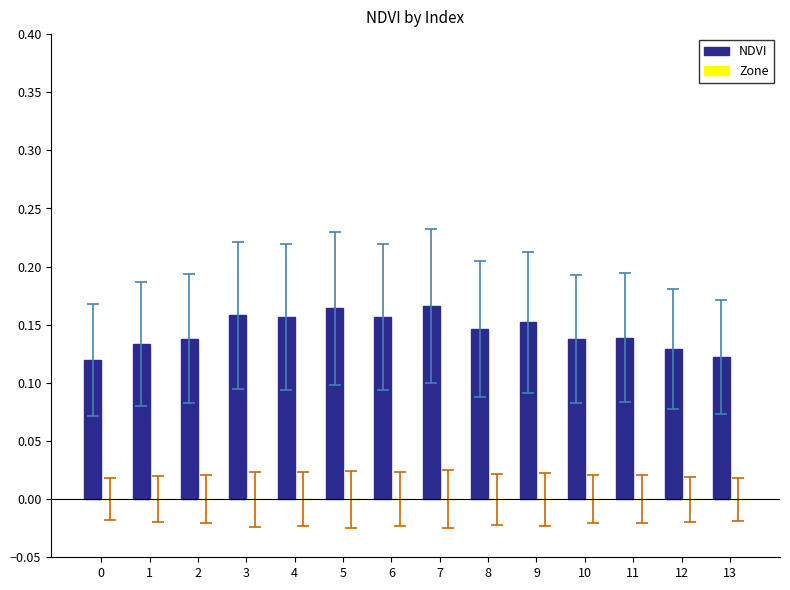

How many categories are shown in the chart?

14